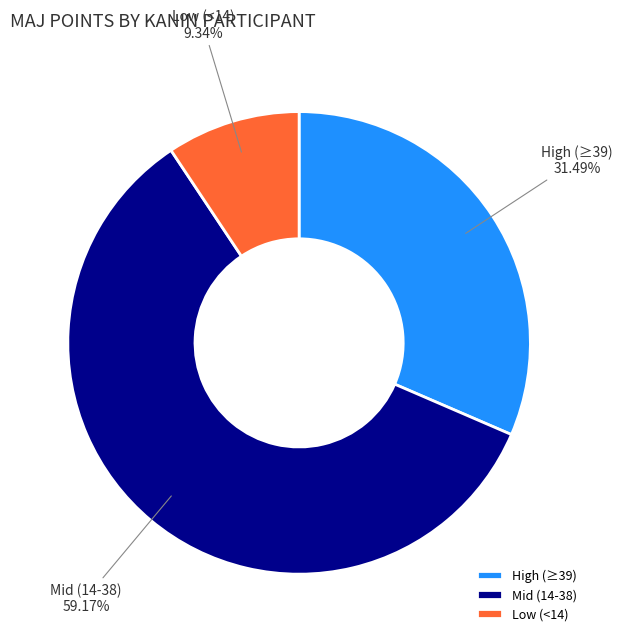

Count the number of slices in the pie.

3